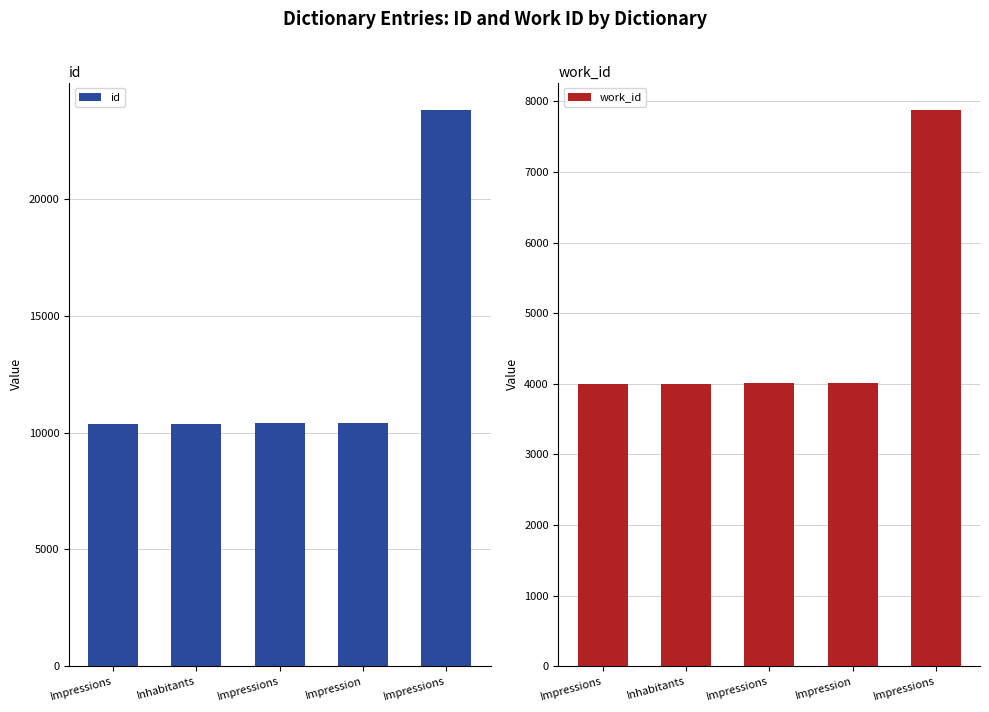

Reading left to right, what are all the values shown in this chart?

id: Impressions=10371	Inhabitants=10374	Impressions=10396	Impression=10397	Impressions=23801
work_id: Impressions=3995	Inhabitants=3995	Impressions=4011	Impression=4012	Impressions=7872